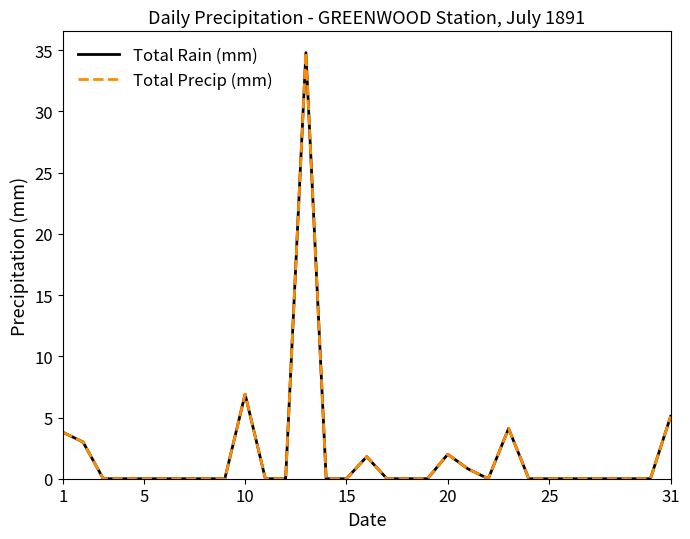

Does the chart have visible grid lines?

No